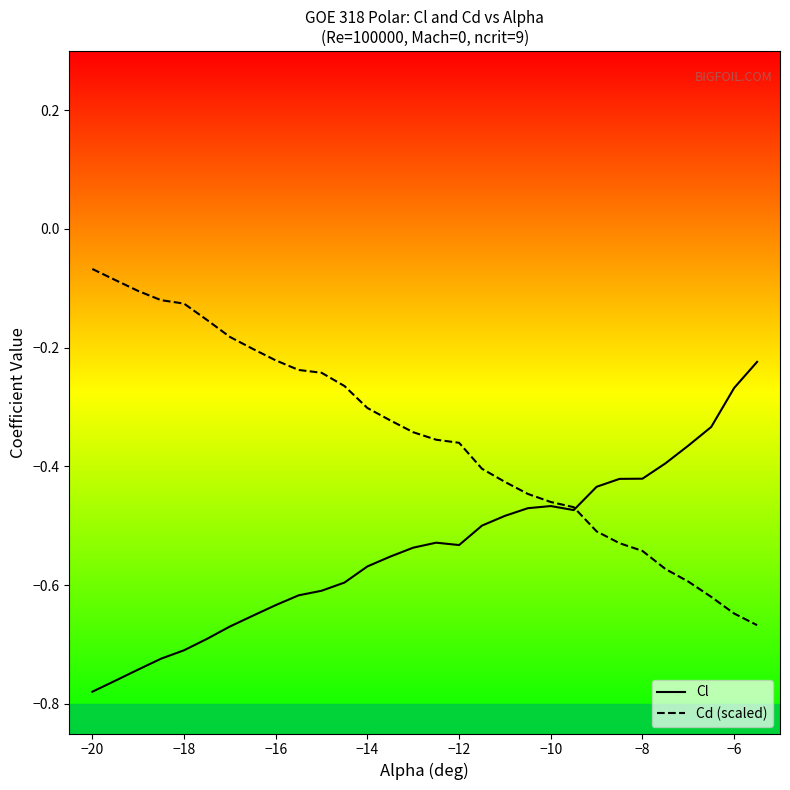

What is the difference between the maximum and minimum values in the Cl series?

0.6